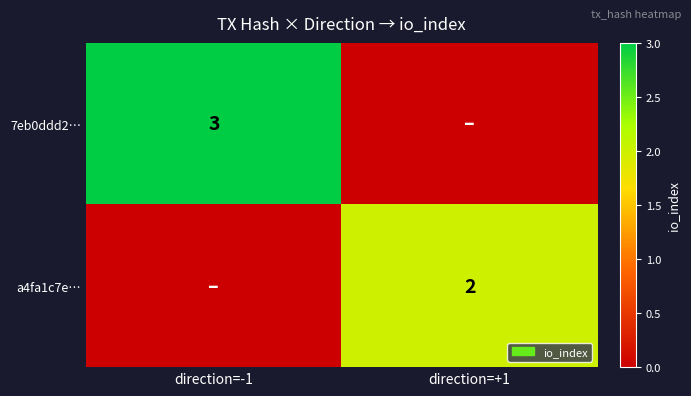

Is it true that a4fa1c7e… equals 0 at direction=+1?

False